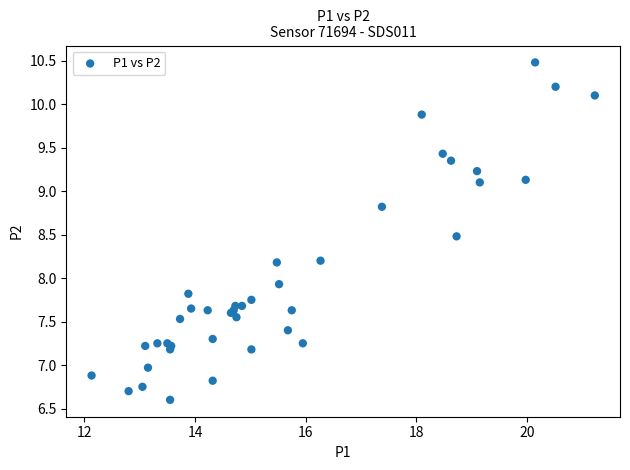

What Y value in the scatter plot is closest to 8?

7.9